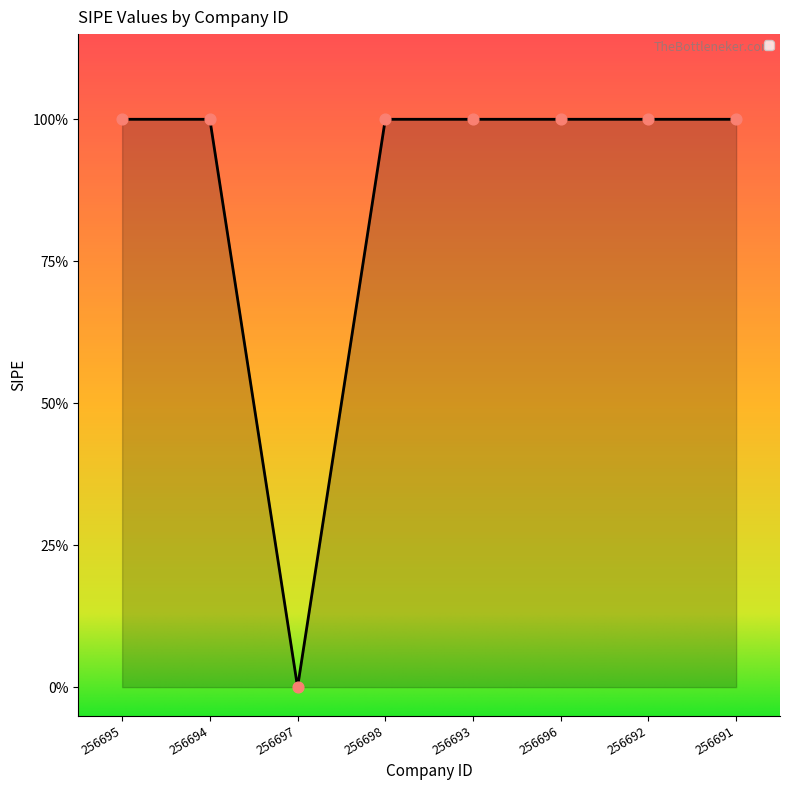

What is the change in value from 256697 to 256696?

+1